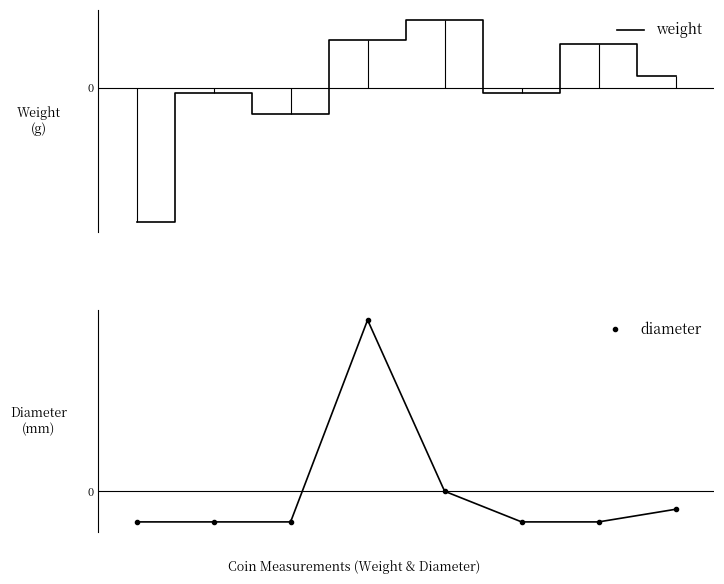

What is the total value across all series at 5?

-2.5